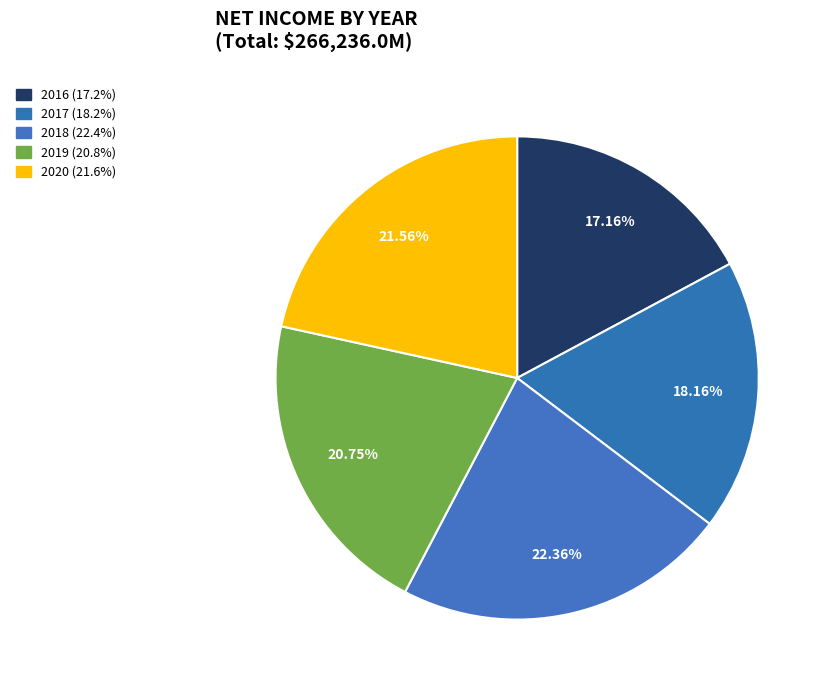

To the nearest percent, what is the combined percentage of 2018 and 2020?

44%